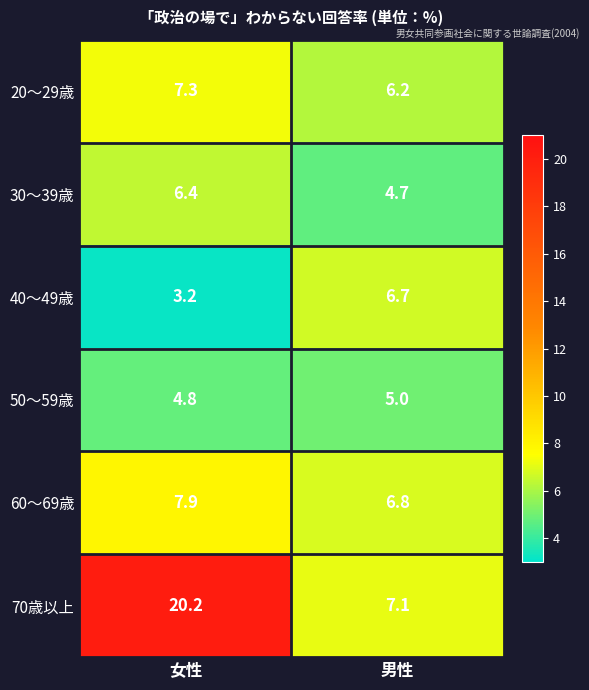

Where is 30～39歳 nearest to the value 5?

男性